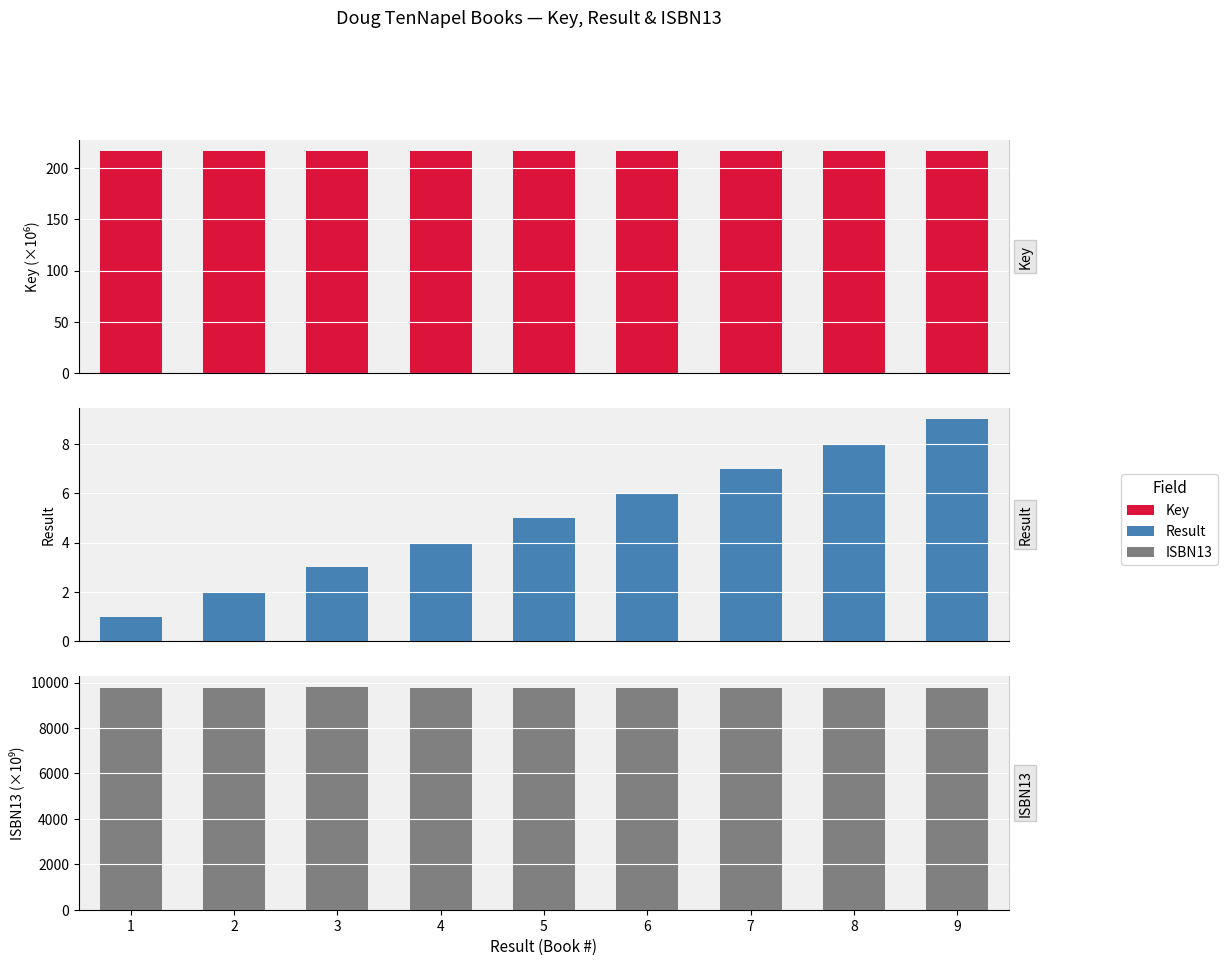

What is the value of the Result bar at the 2nd from the left?

2.0